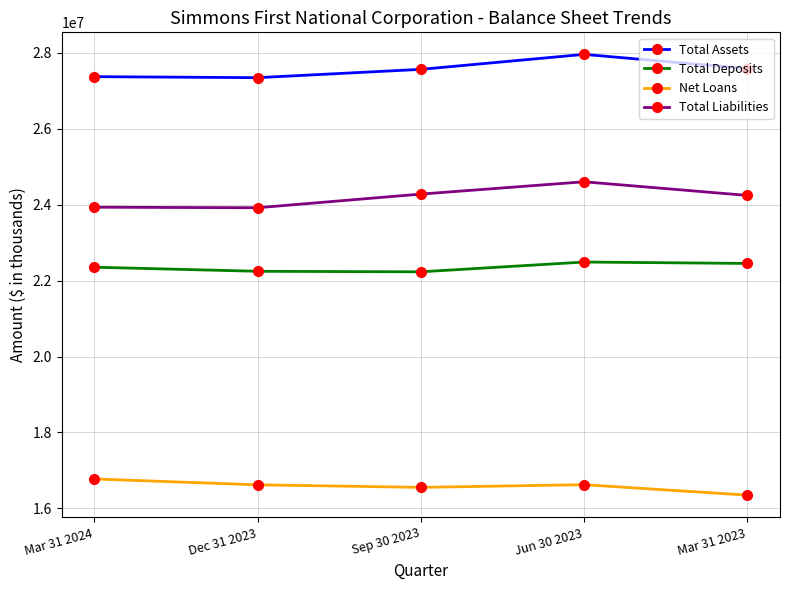

True or false: Total Deposits and Net Loans intersect in this chart.

False